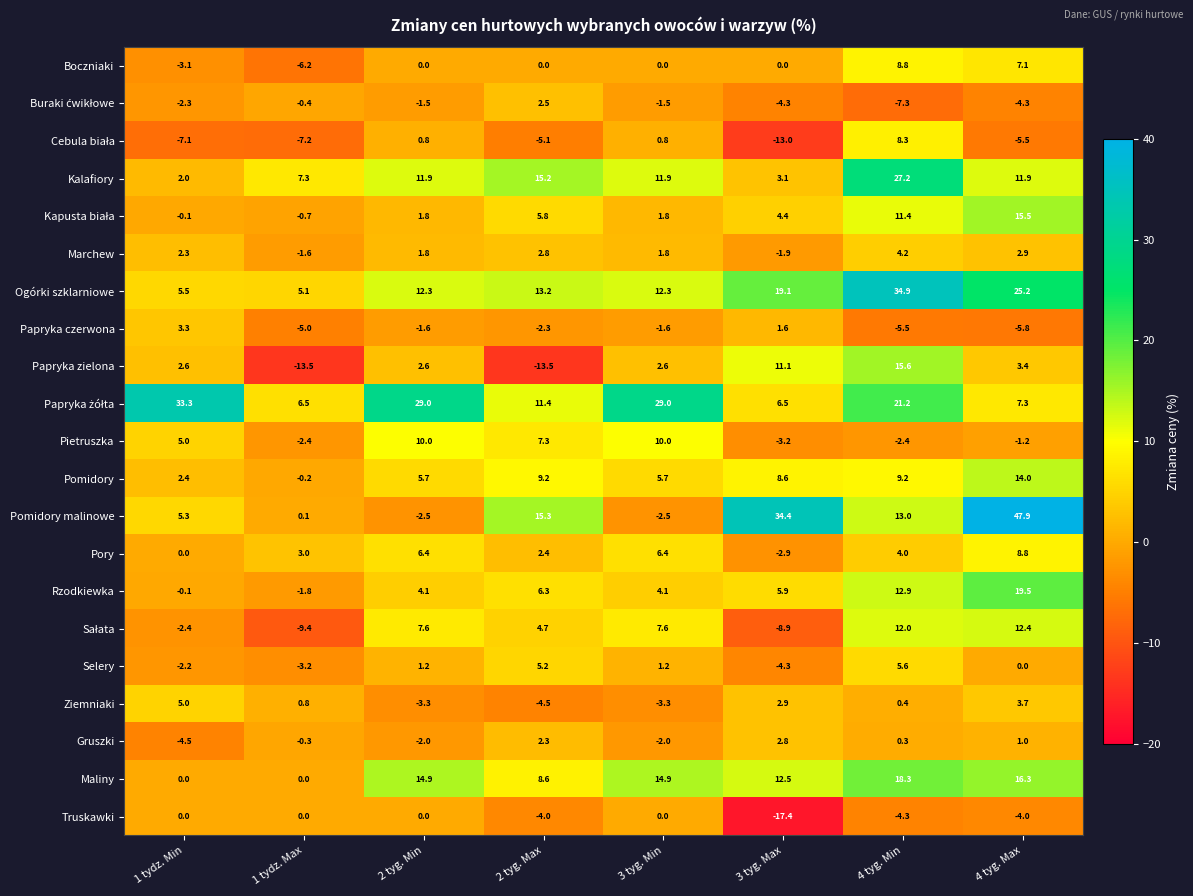

At how many categories does at least one series exceed 23?

6